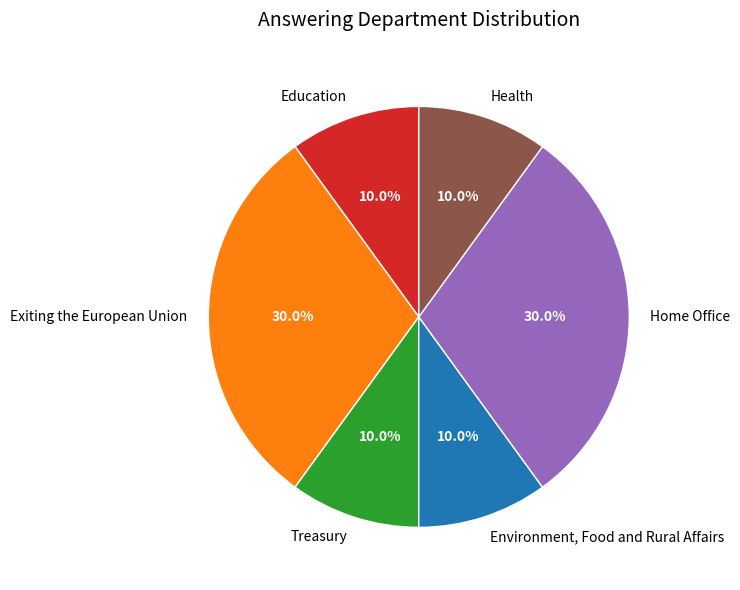

Is there a majority slice in this chart?

No